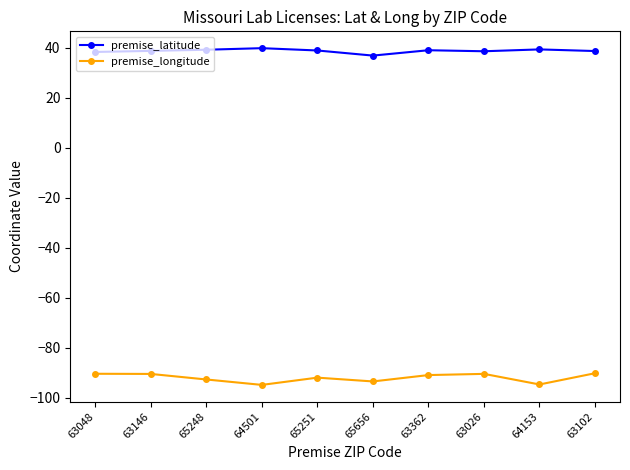

True or false: premise_longitude has a value of -45.7 at 63048.

False